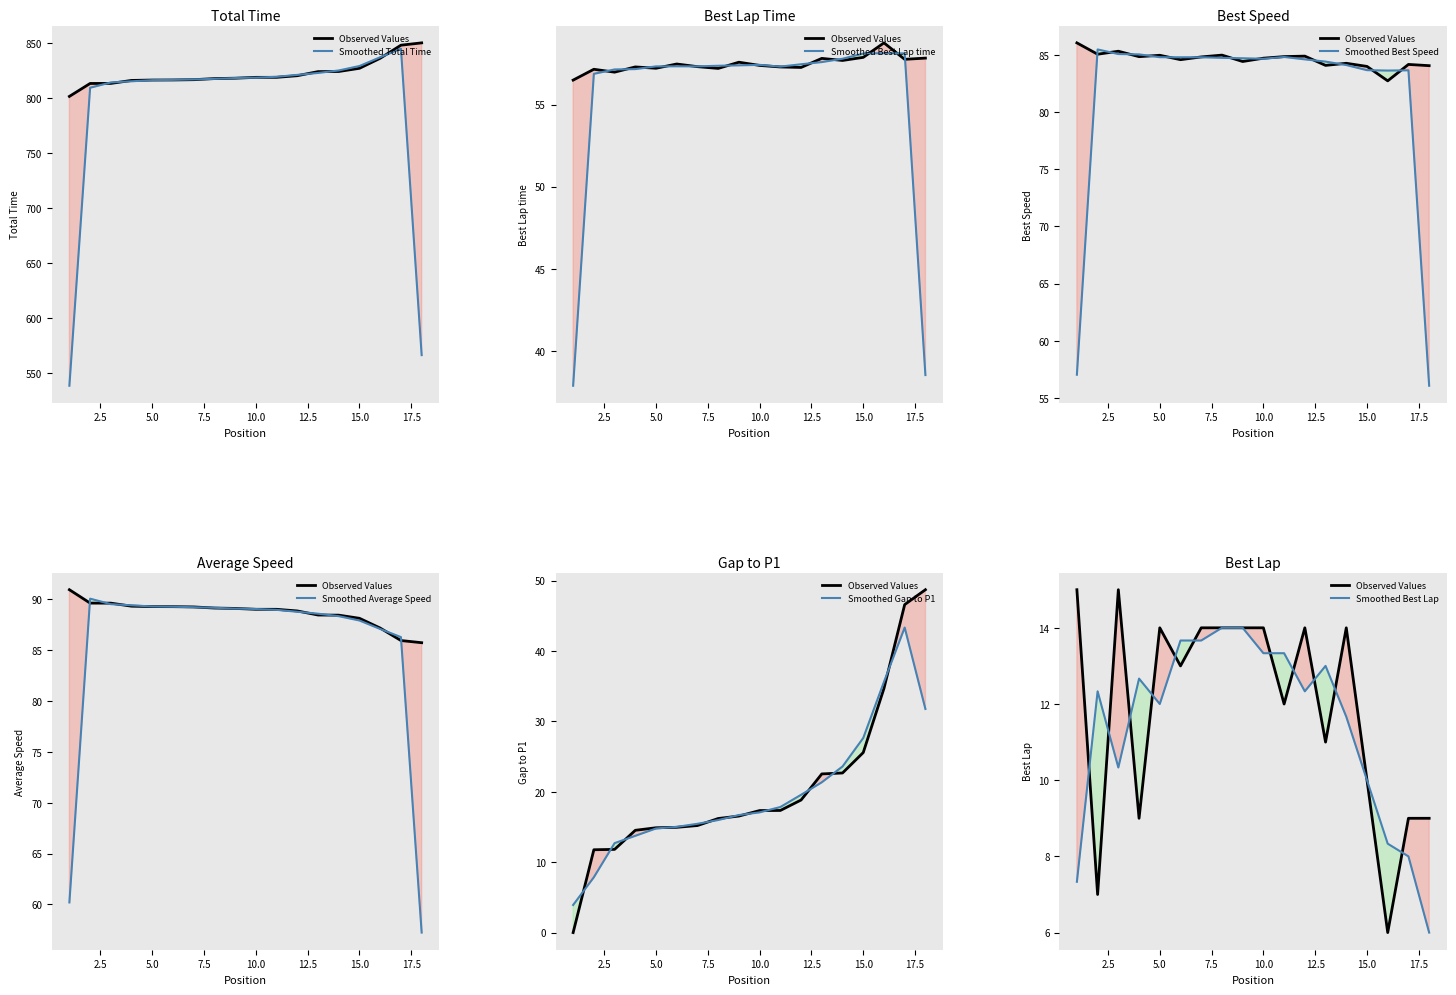

Reading right to left, list all the values displayed in this chart.

Total Time: 18=850.2	17=848.1	16=836.2	15=827.1	14=824.2	13=824.0	12=820.3	11=818.9	10=818.8	9=818.1	8=817.7	7=816.7	6=816.5	5=816.4	4=816.0	3=813.3	2=813.3	1=801.5
Best Lap time: 18=57.8	17=57.8	16=58.8	15=57.9	14=57.7	13=57.8	12=57.3	11=57.3	10=57.4	9=57.6	8=57.2	7=57.3	6=57.5	5=57.2	4=57.3	3=57.0	2=57.1	1=56.5
Best Speed: 18=84.0	17=84.2	16=82.7	15=84.0	14=84.3	13=84.1	12=84.9	11=84.8	10=84.7	9=84.4	8=85.0	7=84.8	6=84.6	5=85.0	4=84.8	3=85.3	2=85.0	1=86.0
Average Speed: 18=85.7	17=86.0	16=87.2	15=88.1	14=88.5	13=88.5	12=88.9	11=89.0	10=89.0	9=89.1	8=89.2	7=89.3	6=89.3	5=89.3	4=89.3	3=89.6	2=89.6	1=91.0
Gap to P1: 18=48.7	17=46.6	16=34.7	15=25.6	14=22.7	13=22.5	12=18.8	11=17.3	10=17.3	9=16.6	8=16.2	7=15.2	6=15.0	5=14.9	4=14.5	3=11.8	2=11.8	1=0.0
Best Lap: 18=9.0	17=9.0	16=6.0	15=10.0	14=14.0	13=11.0	12=14.0	11=12.0	10=14.0	9=14.0	8=14.0	7=14.0	6=13.0	5=14.0	4=9.0	3=15.0	2=7.0	1=15.0